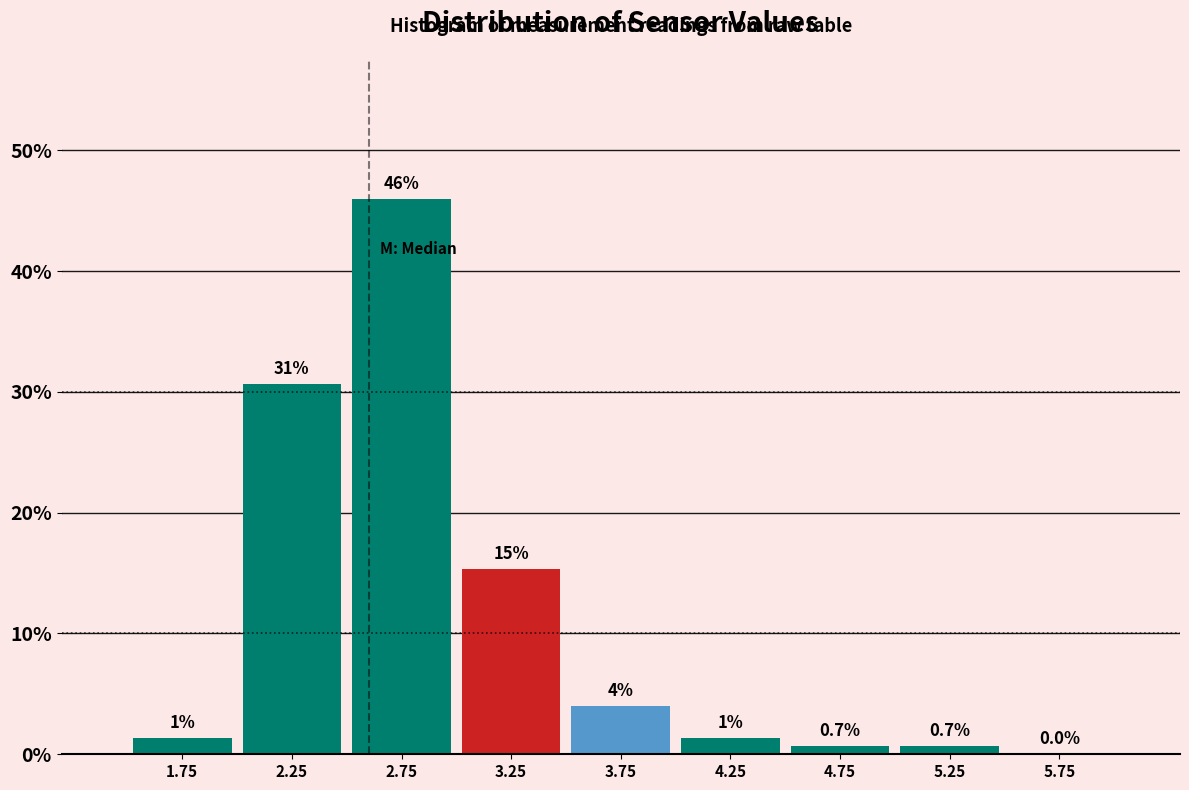

Over which range of the x-axis is the bar tallest?

2.5 to 3.0